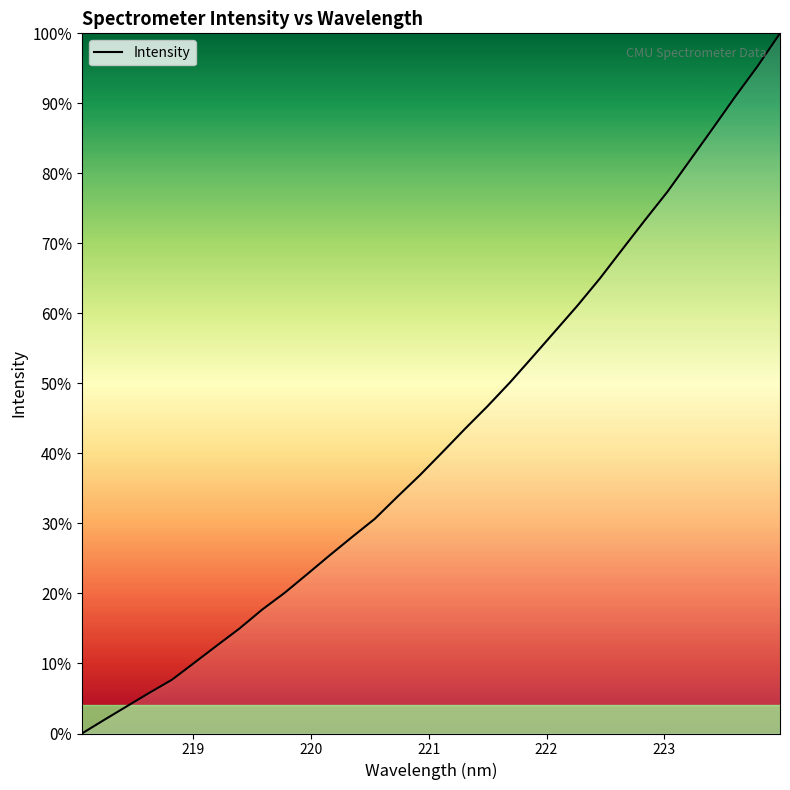

What is the difference between the maximum and minimum values?

100.0